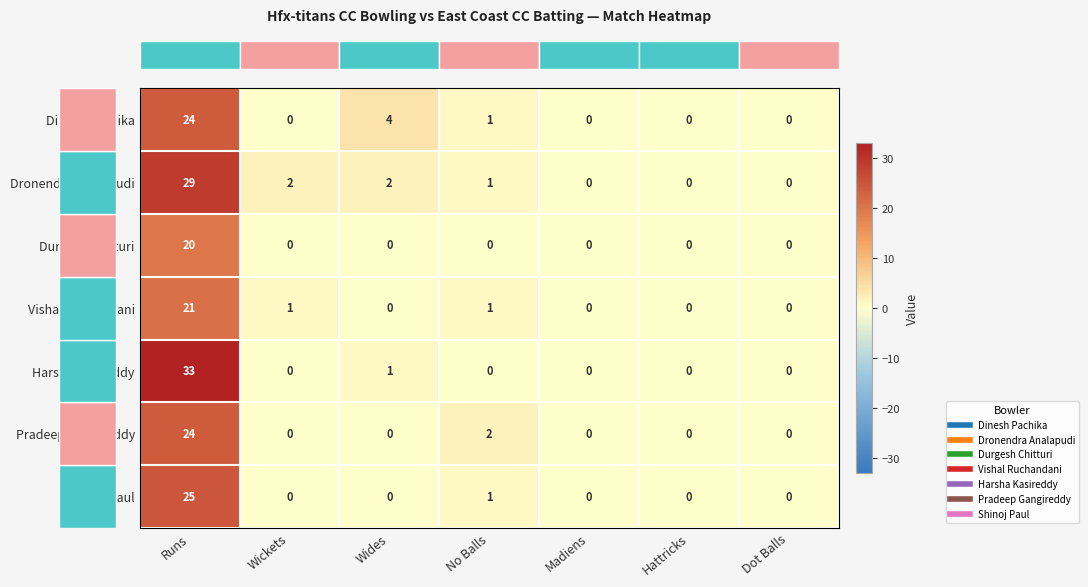

How many categories are shown in the chart?

7